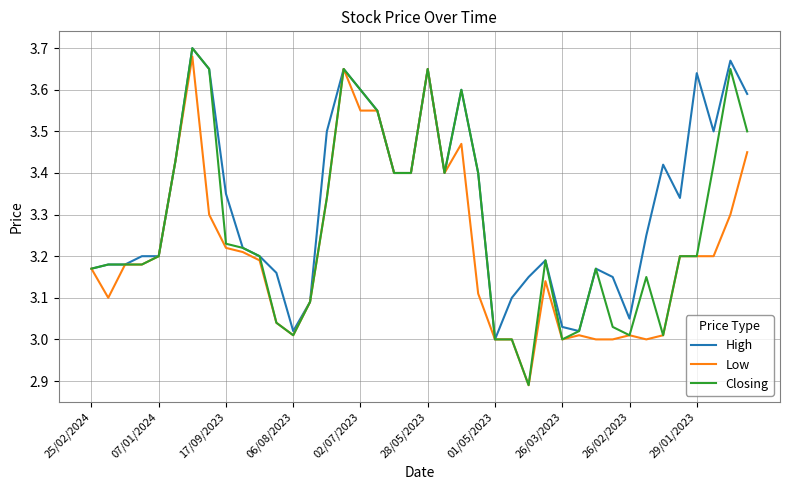

Which series has the largest total across all categories?

High